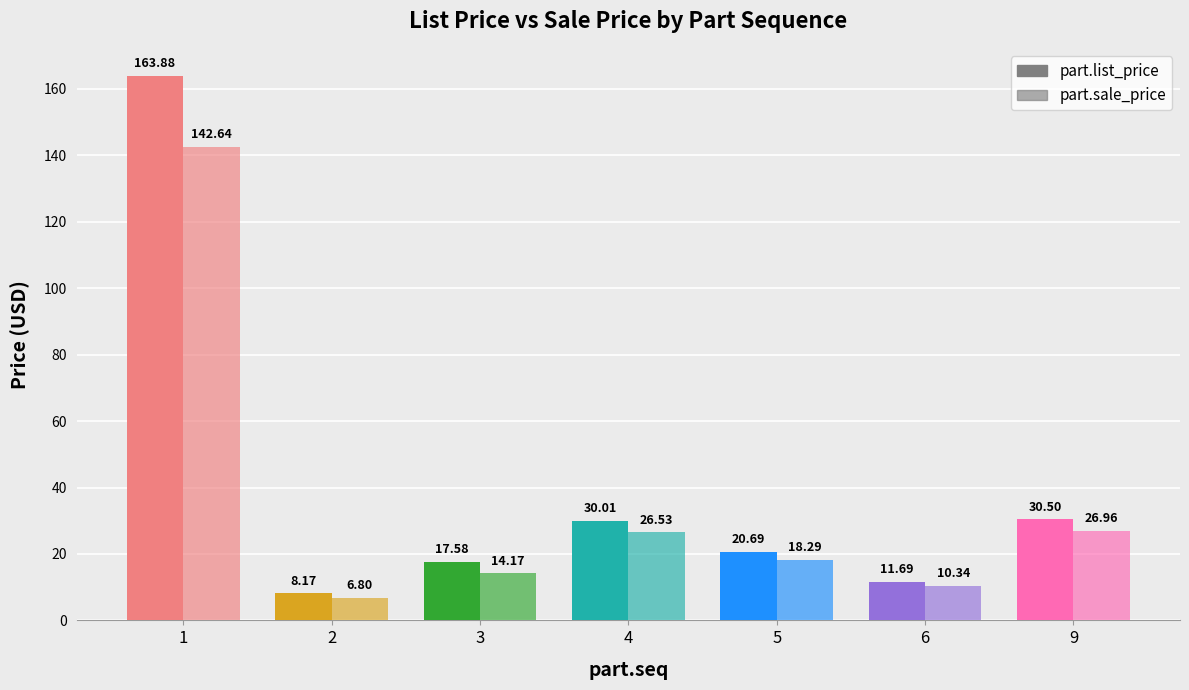

What is the value of the part.list_price bar at the 6th from the left?

11.7